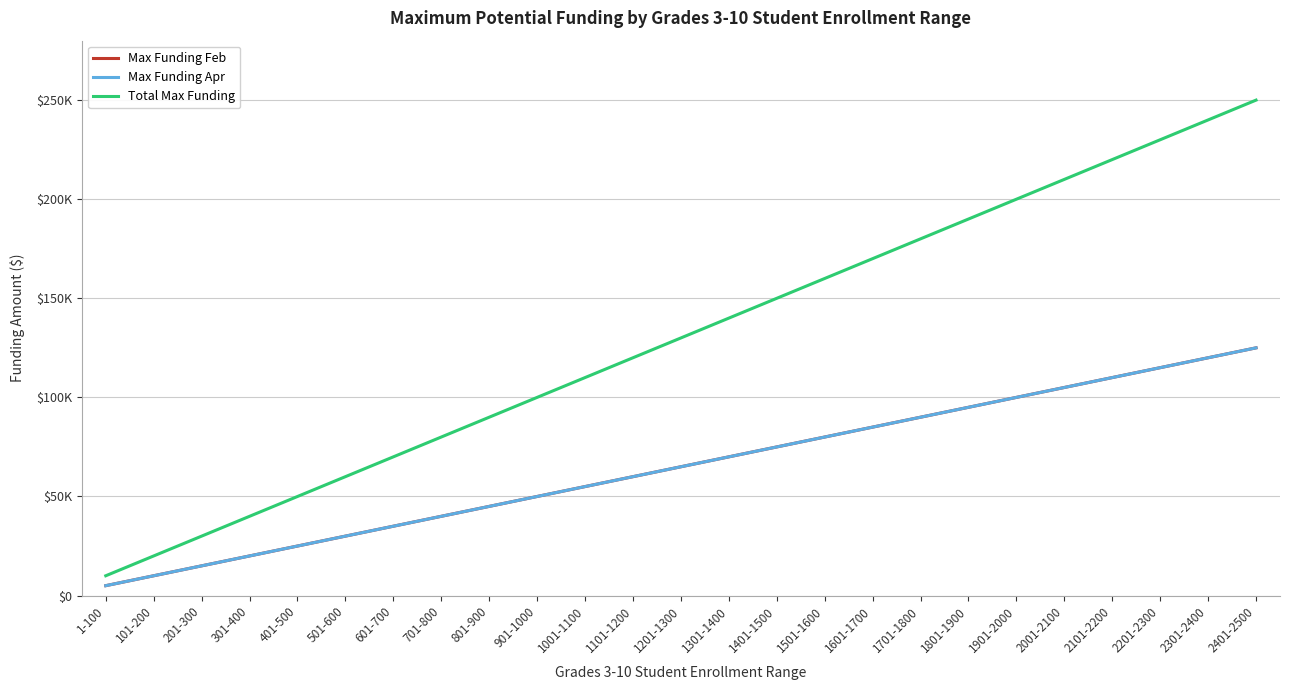

Does the chart have visible grid lines?

Yes